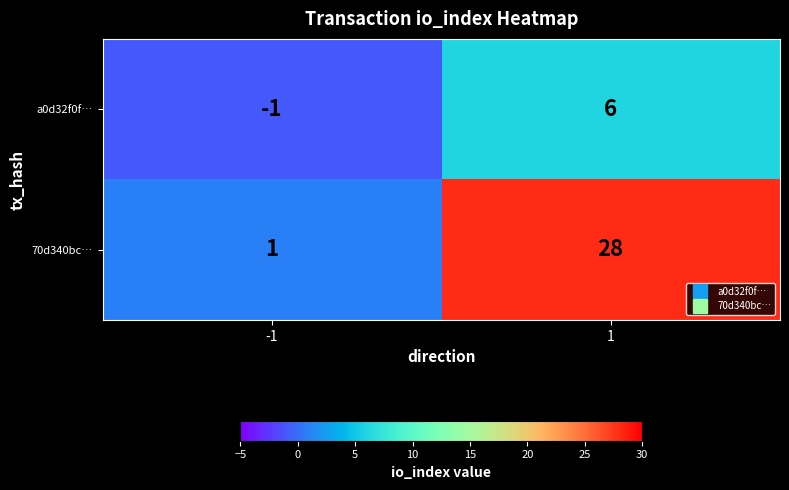

Reading left to right, what are all the values shown in this chart?

a0d32f0f…: -1	6
70d340bc…: 1	28